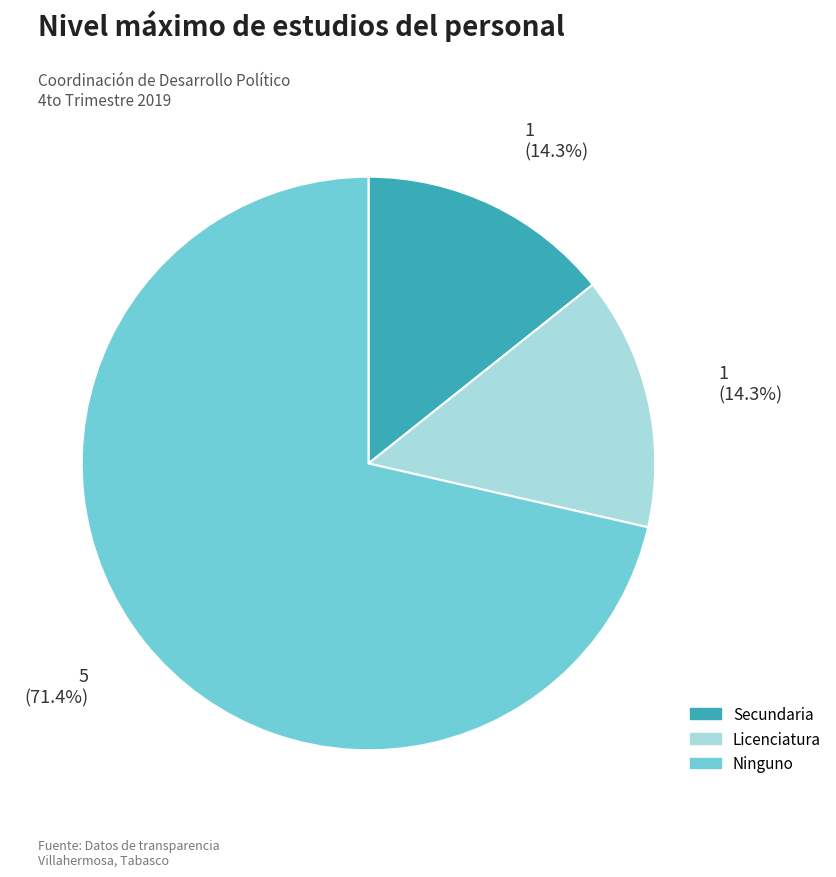

Is there a majority slice in this chart?

Yes